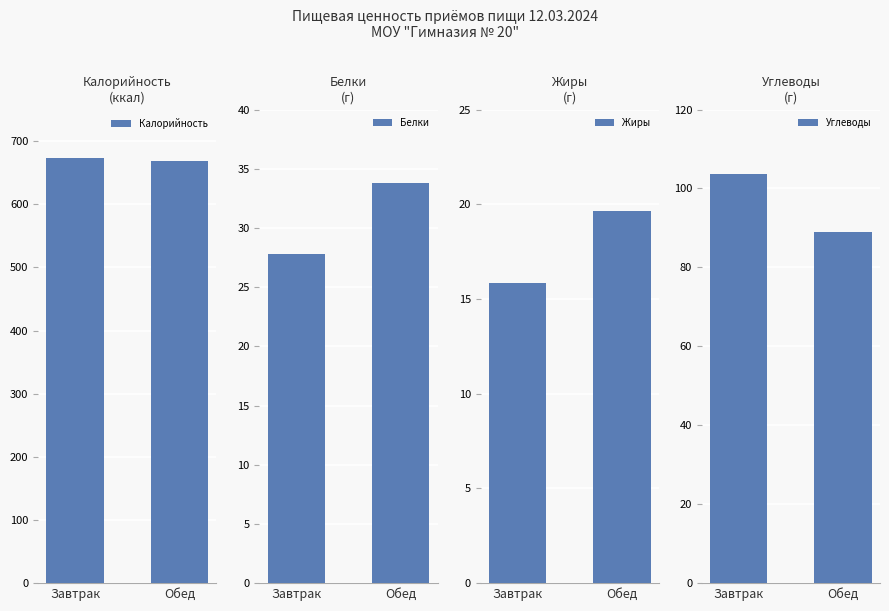

What position from the left is Завтрак?

1